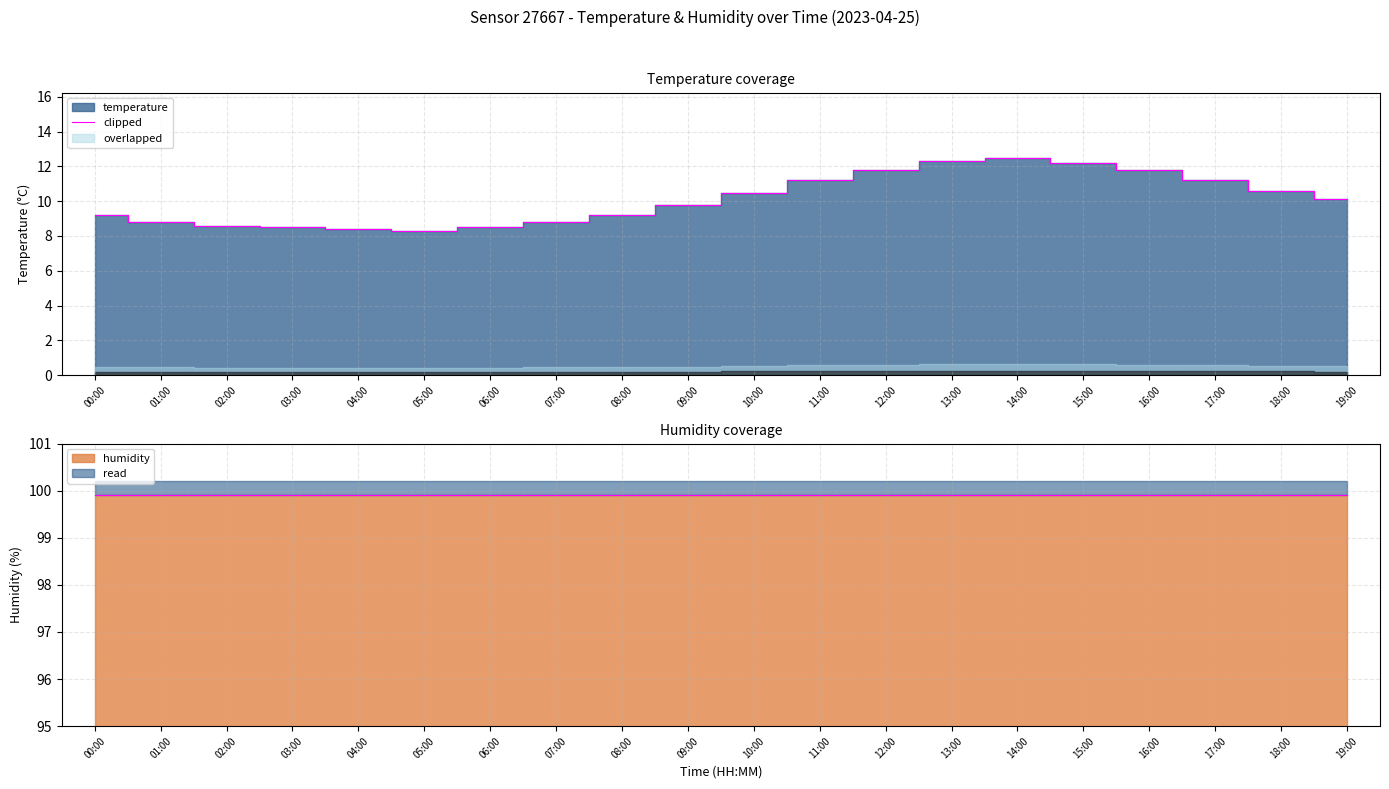

What is the minimum value shown in the chart?

8.3